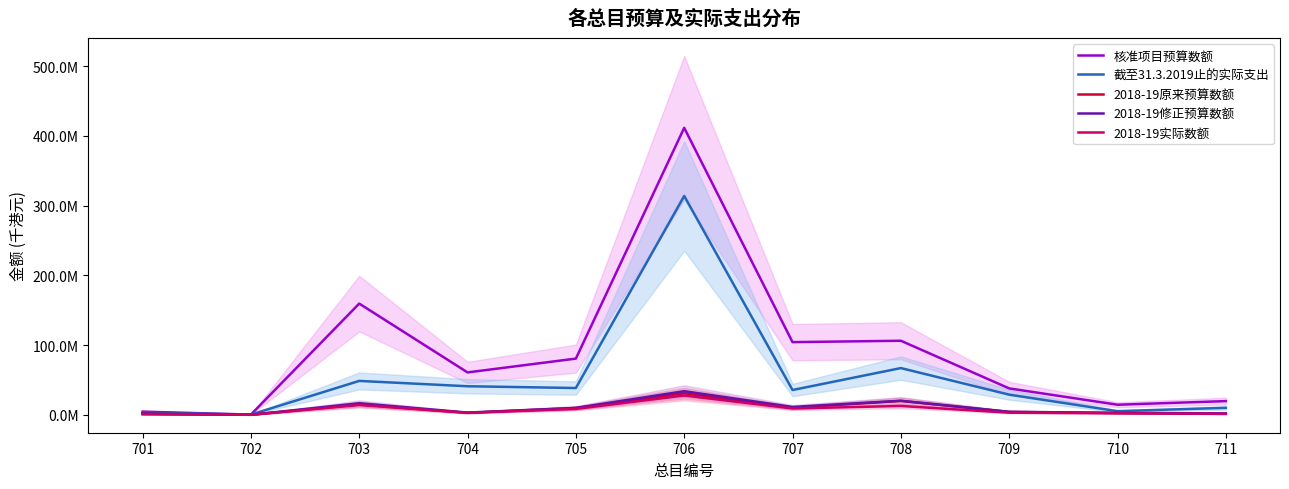

True or false: 2018-19实际数额 and 截至31.3.2019止的实际支出 cross at least once.

False